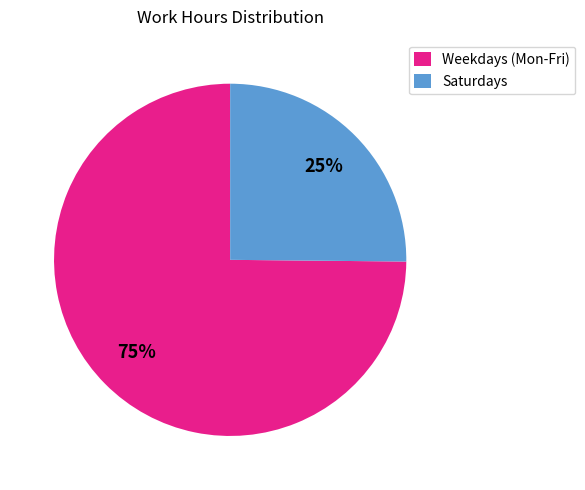

How many slices are in this pie chart?

2